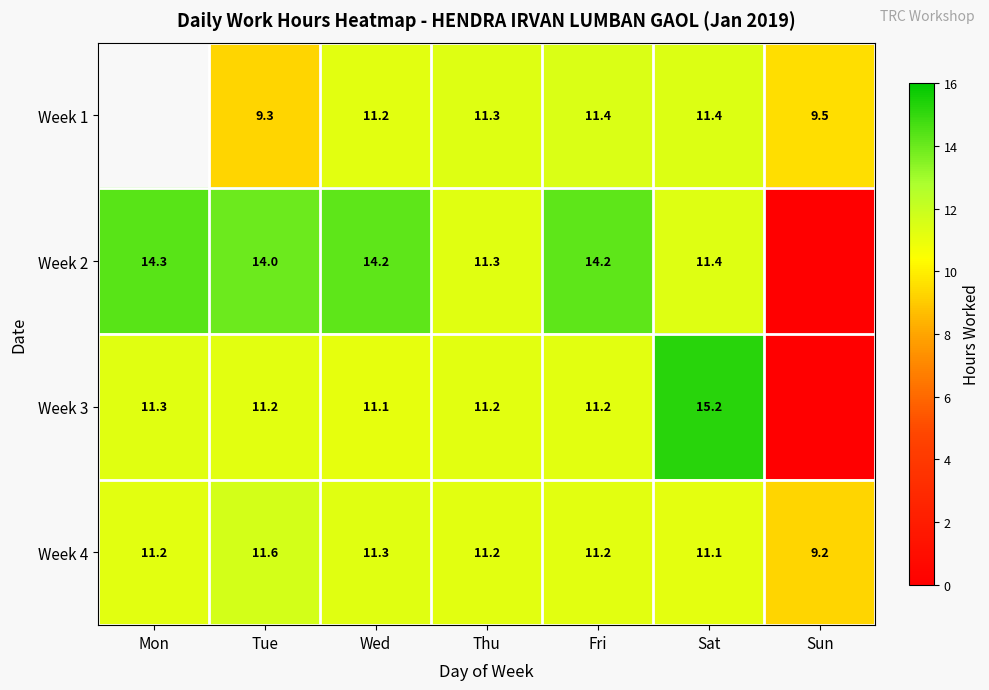

What is the sum of the Week 2 values at Tue and Thu?

25.3